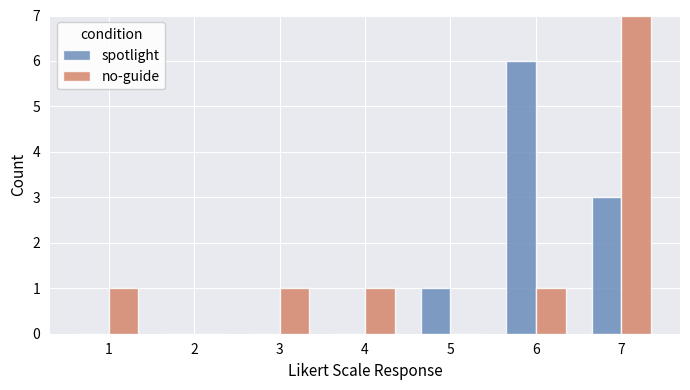

What value does the no-guide series have at 3?

1